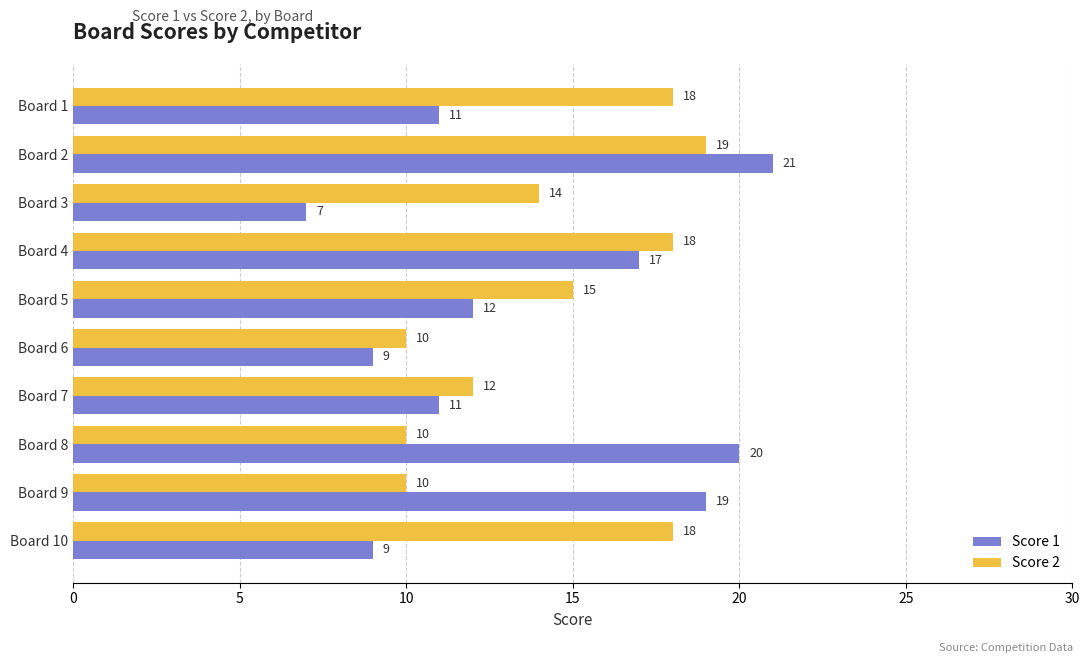

What is the minimum value shown in the chart?

7